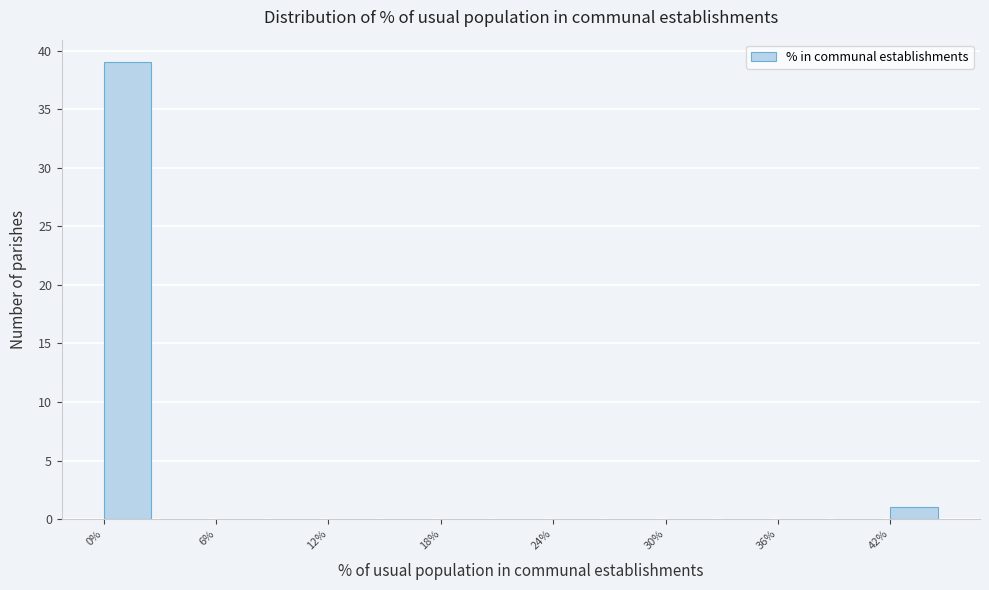

Around what value on the x-axis is the tallest bar? Give the approximate position of its centre, as read against the axis.

1